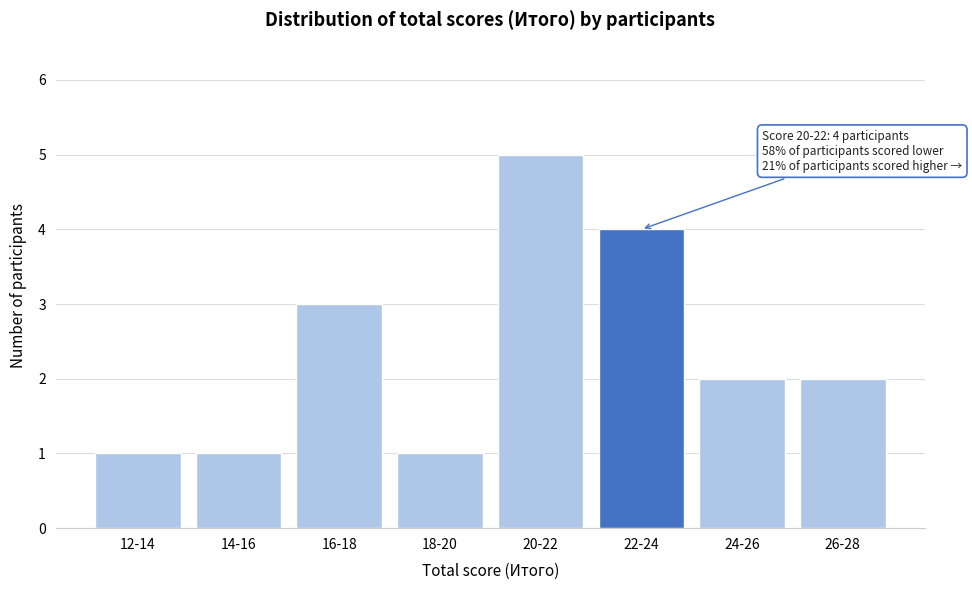

Reading left to right, transcribe all the data shown in this chart.

1	1	3	1	5	4	2	2